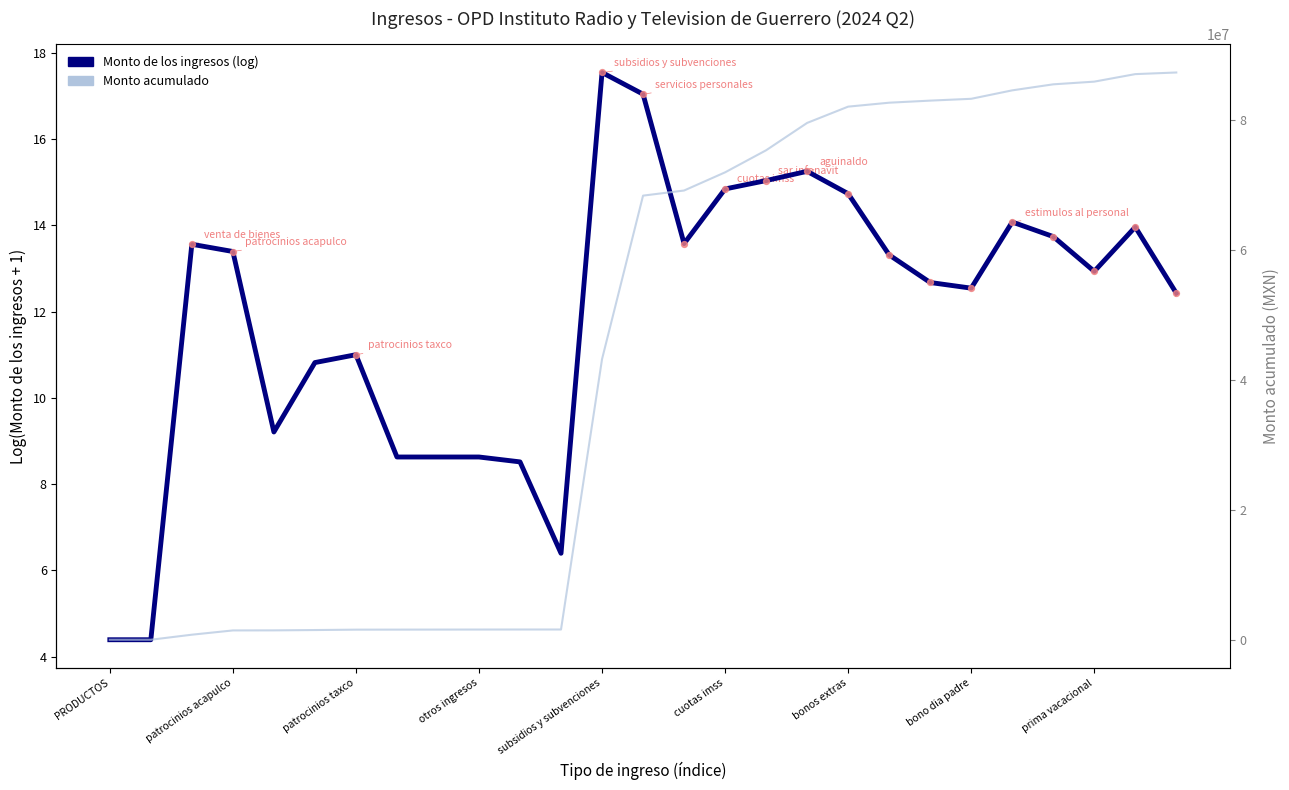

What are all the series names shown in the legend?

Monto de los ingresos (log), Monto acumulado